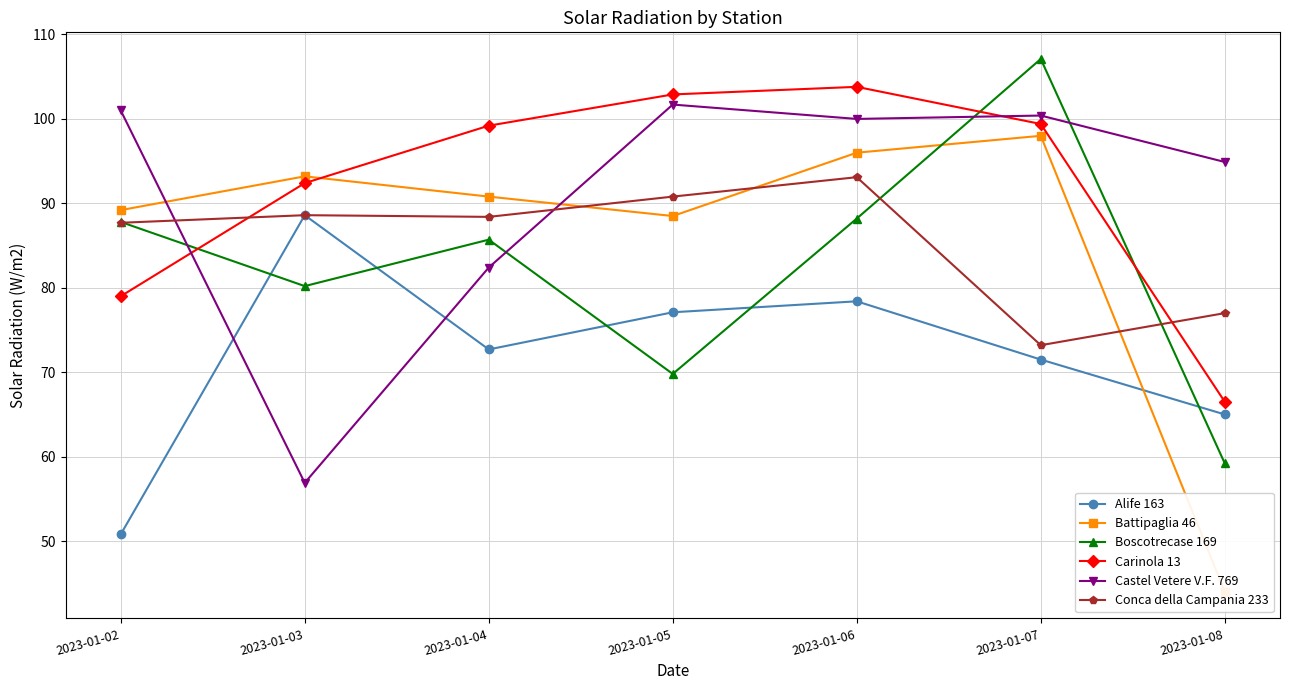

Reading left to right, extract all data points from this chart.

Alife 163: 2023-01-02=50.8	2023-01-03=88.6	2023-01-04=72.7	2023-01-05=77.1	2023-01-06=78.4	2023-01-07=71.5	2023-01-08=65.0
Battipaglia 46: 2023-01-02=89.2	2023-01-03=93.2	2023-01-04=90.8	2023-01-05=88.5	2023-01-06=96.0	2023-01-07=98.0	2023-01-08=44.0
Boscotrecase 169: 2023-01-02=87.8	2023-01-03=80.2	2023-01-04=85.7	2023-01-05=69.8	2023-01-06=88.2	2023-01-07=107.1	2023-01-08=59.2
Carinola 13: 2023-01-02=79.0	2023-01-03=92.4	2023-01-04=99.2	2023-01-05=102.9	2023-01-06=103.8	2023-01-07=99.4	2023-01-08=66.5
Castel Vetere V.F. 769: 2023-01-02=101.0	2023-01-03=56.9	2023-01-04=82.4	2023-01-05=101.7	2023-01-06=100.0	2023-01-07=100.4	2023-01-08=94.9
Conca della Campania 233: 2023-01-02=87.7	2023-01-03=88.6	2023-01-04=88.4	2023-01-05=90.8	2023-01-06=93.1	2023-01-07=73.2	2023-01-08=77.0